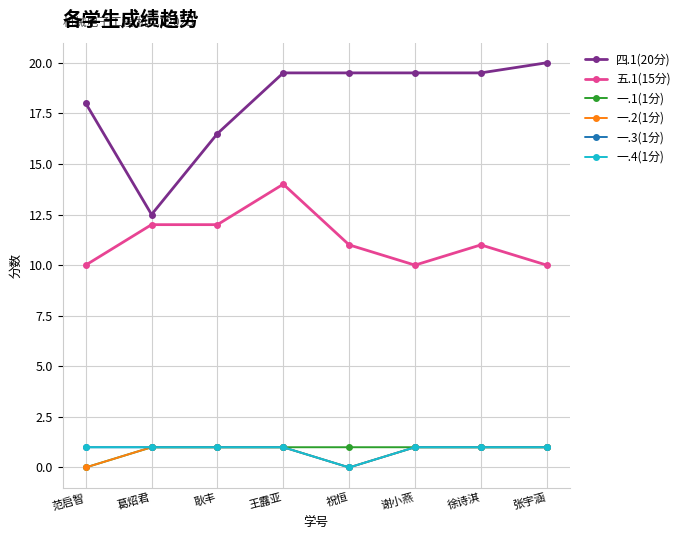

Rank the series by their maximum value, from highest to lowest.

四.1(20分), 五.1(15分), 一.1(1分), 一.2(1分), 一.3(1分), 一.4(1分)